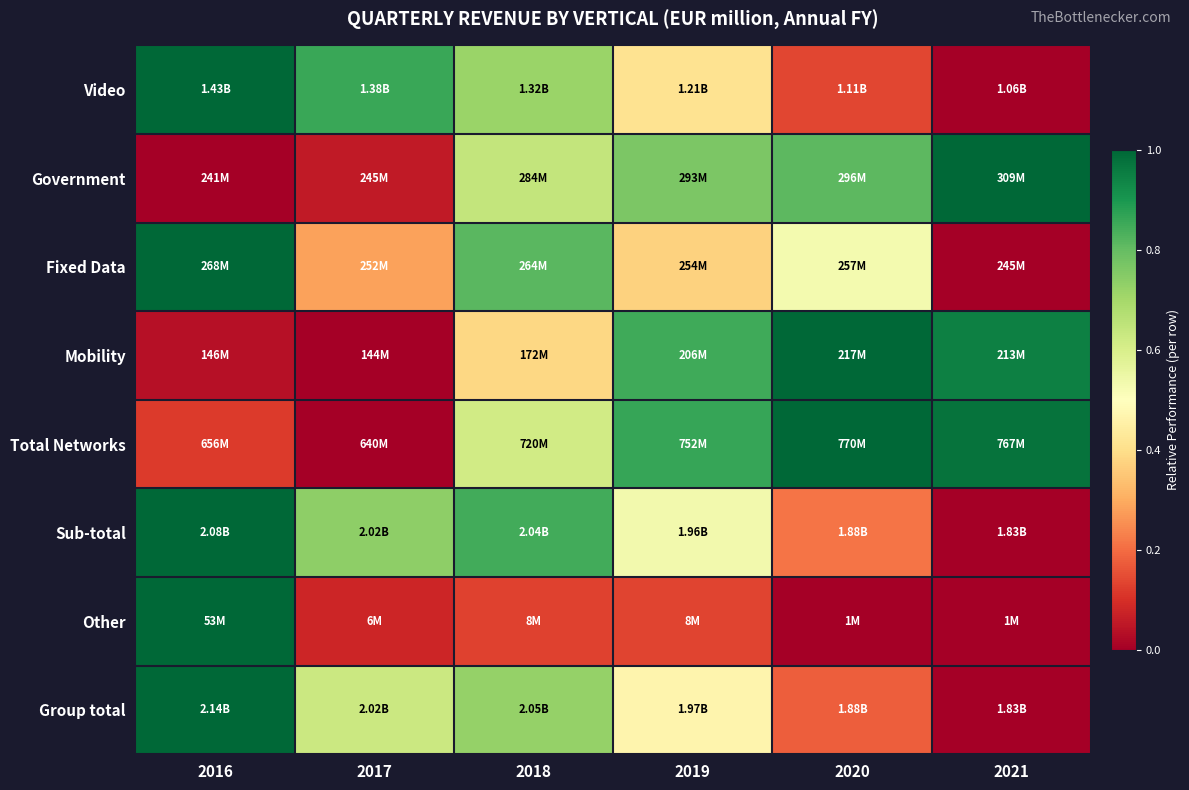

How many series are shown in this chart?

8